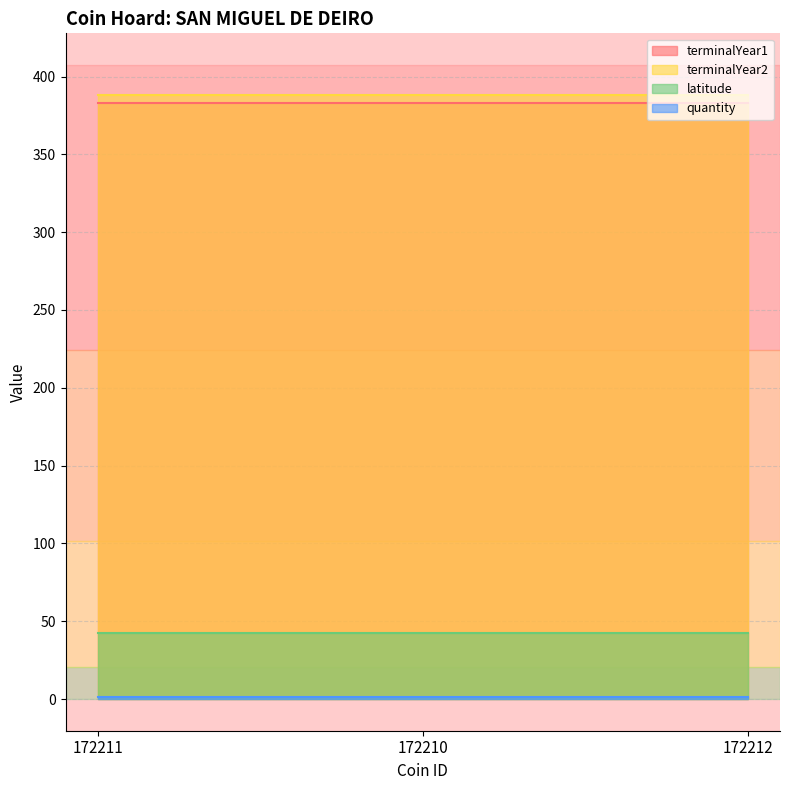

What are all the series names shown in the legend?

terminalYear1, terminalYear2, latitude, quantity